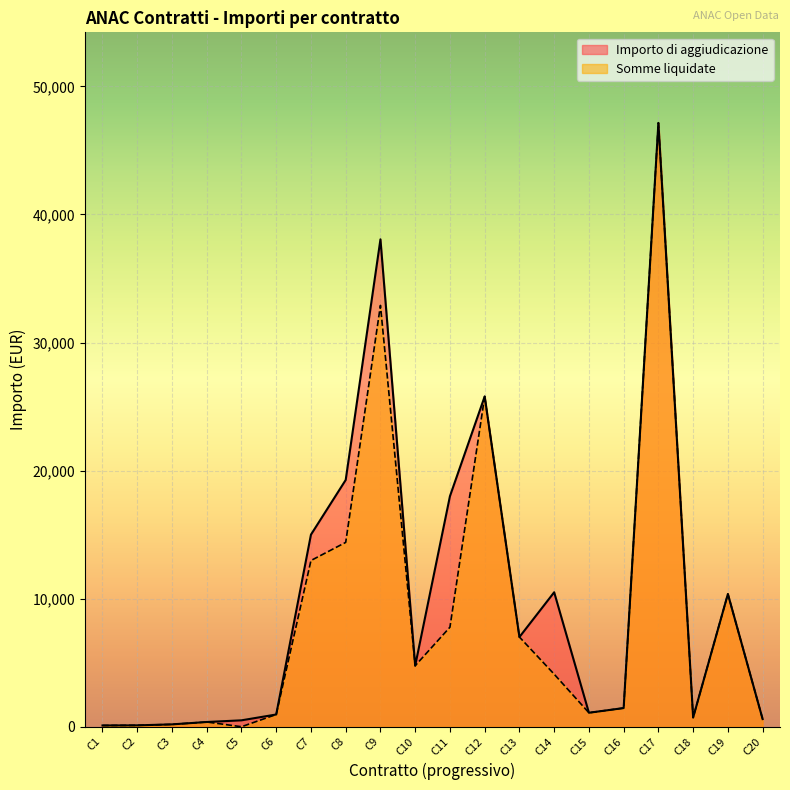

The value of Somme liquidate at C7 is 12979.5. True or false?

True